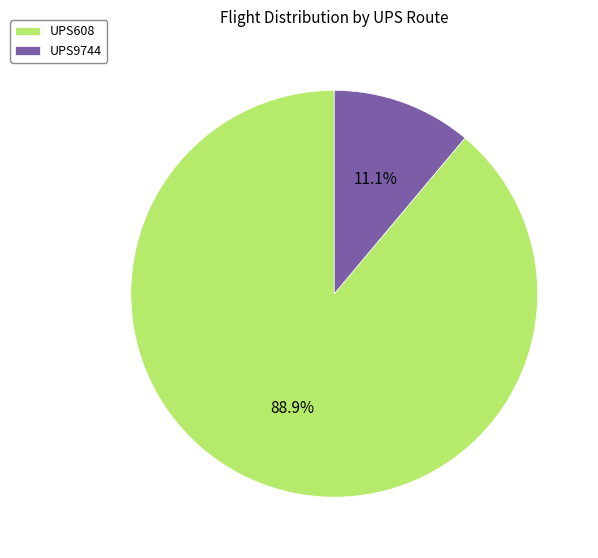

Is UPS9744 the majority of the pie?

No